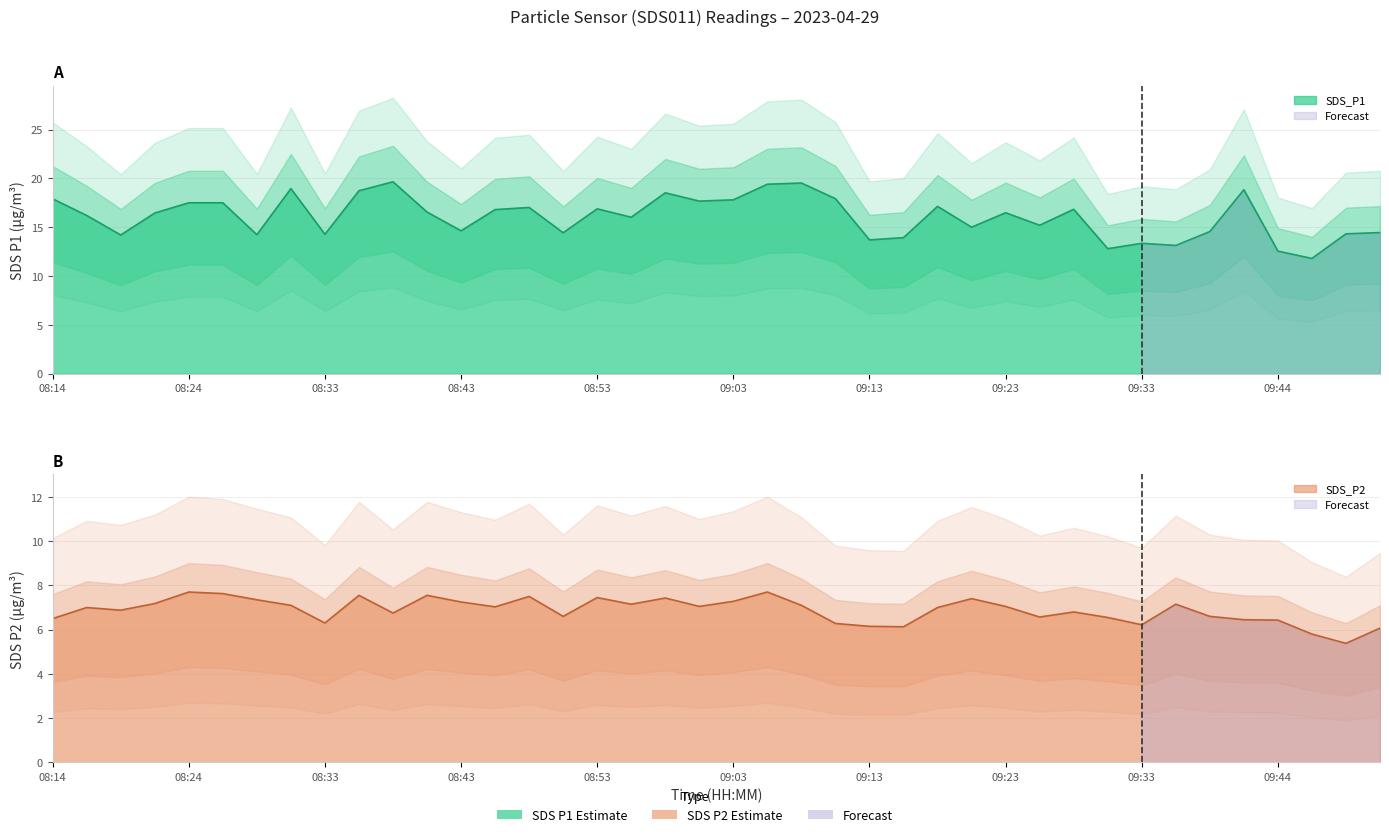

Rank the series by their average value, from lowest to highest.

SDS_P2, SDS_P1